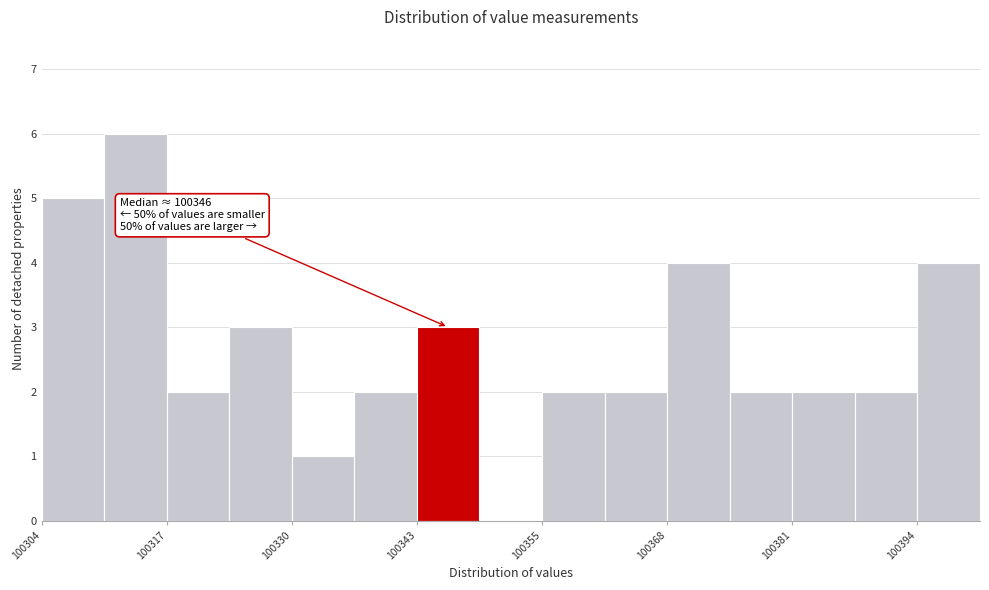

Around what value on the x-axis is the tallest bar? Give the approximate position of its centre, as read against the axis.

100314